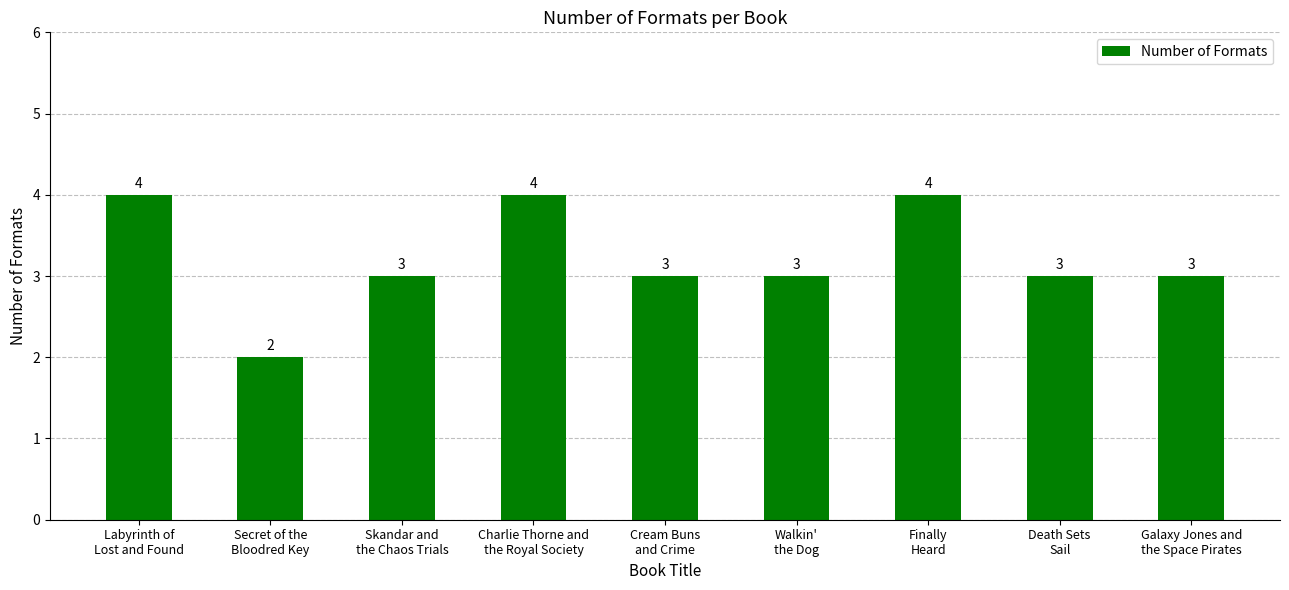

What is the change in value from Labyrinth of
Lost and Found to Galaxy Jones and
the Space Pirates?

-1